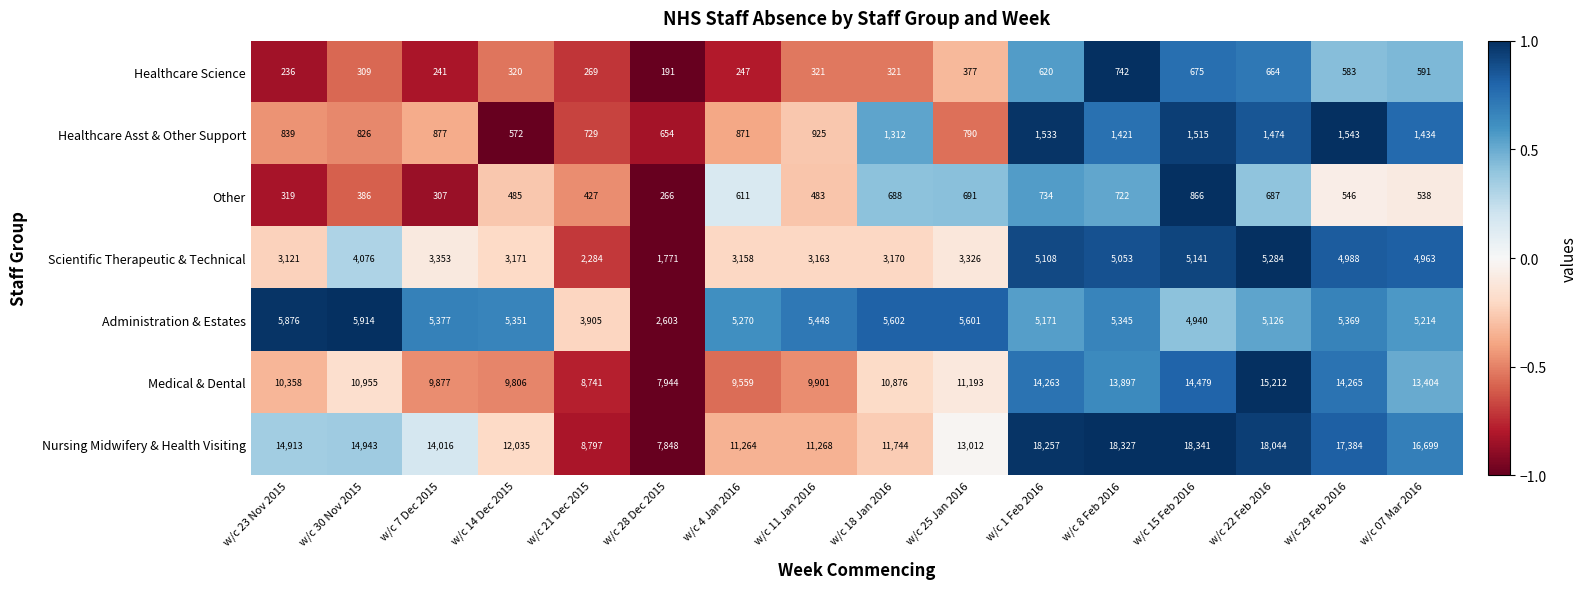

At w/c 8 Feb 2016, list the series in order from smallest to largest.

Other, Healthcare Science, Healthcare Asst & Other Support, Scientific Therapeutic & Technical, Administration & Estates, Medical & Dental, Nursing Midwifery & Health Visiting